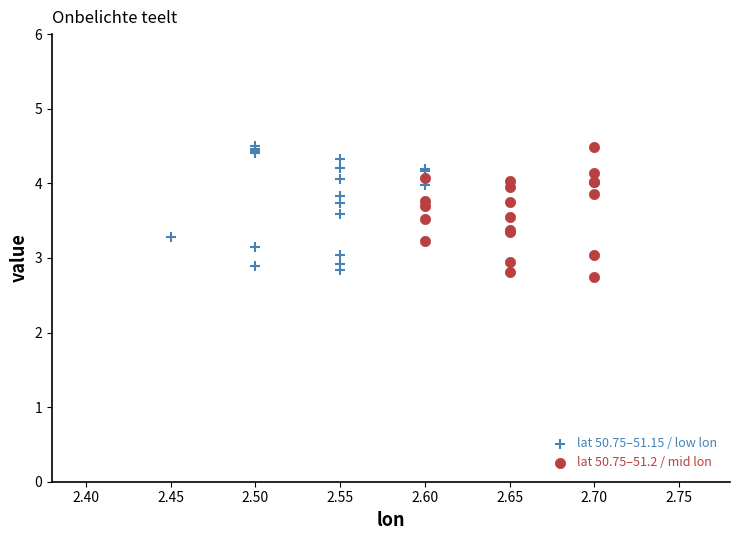

Which series reaches the minimum Y coordinate?

lat 50.75–51.2 / mid lon